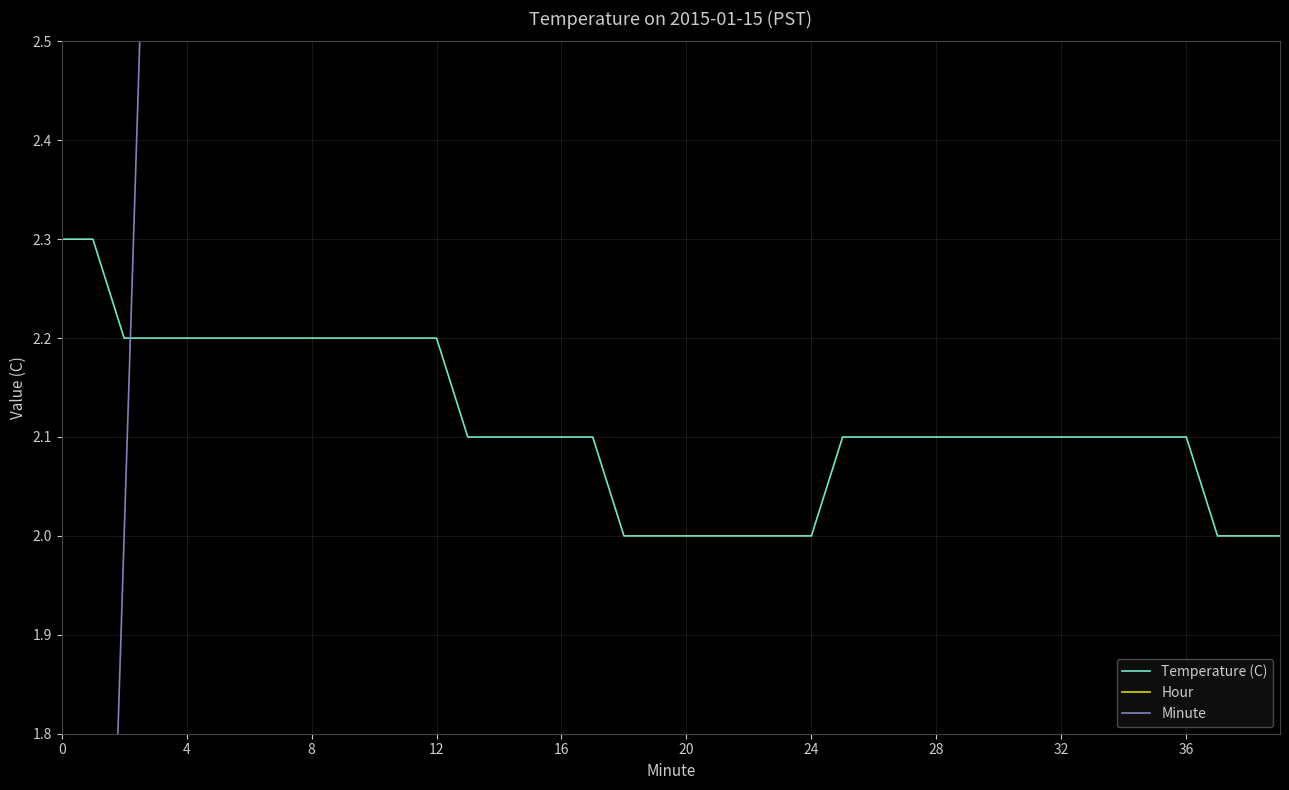

What are all the series names shown in the legend?

Temperature (C), Hour, Minute